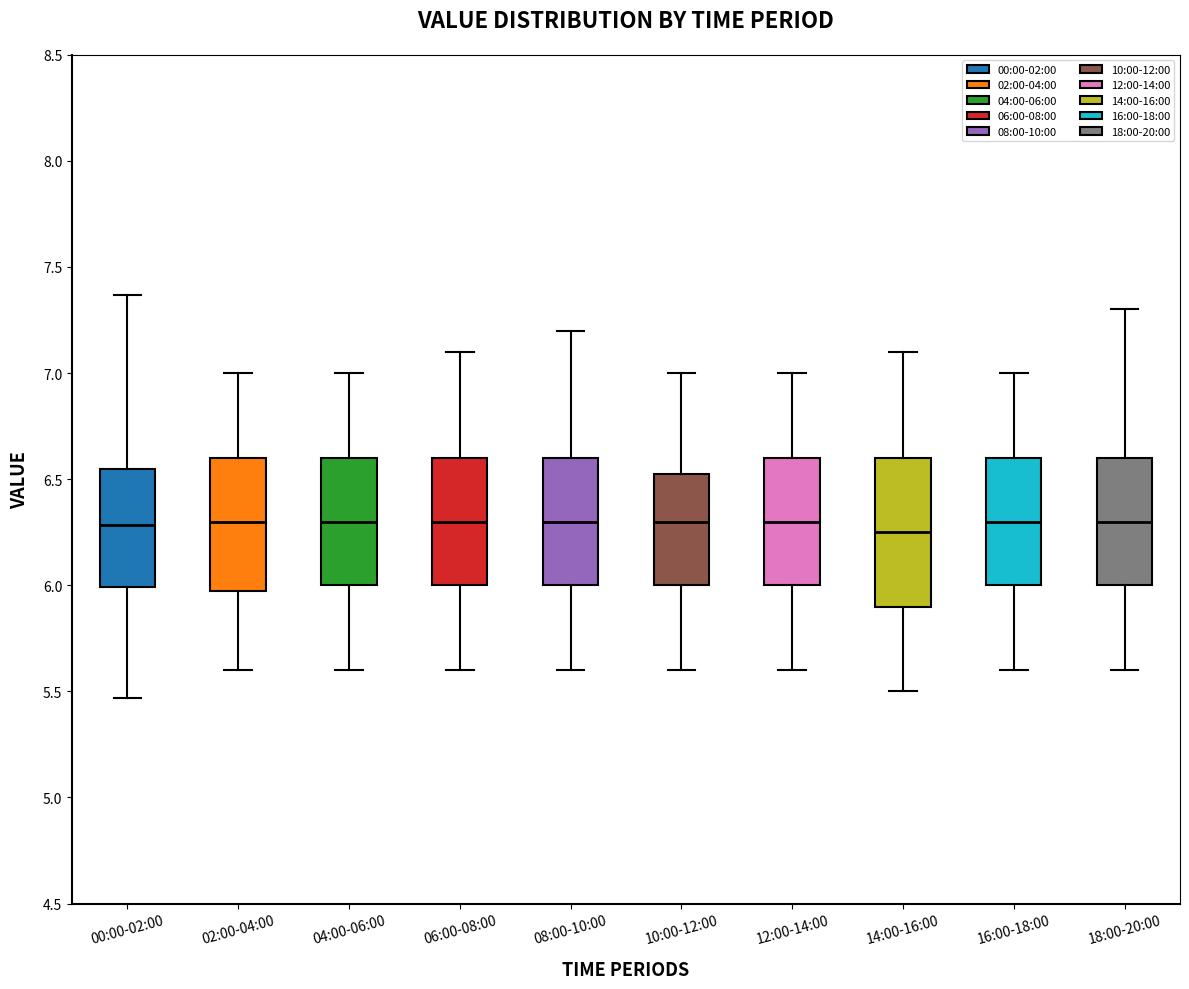

Where does the lower whisker of the box for 04:00-06:00 end on the y-axis? The values are not printed on the chart, so give them approximately, as read against the axis.

5.60